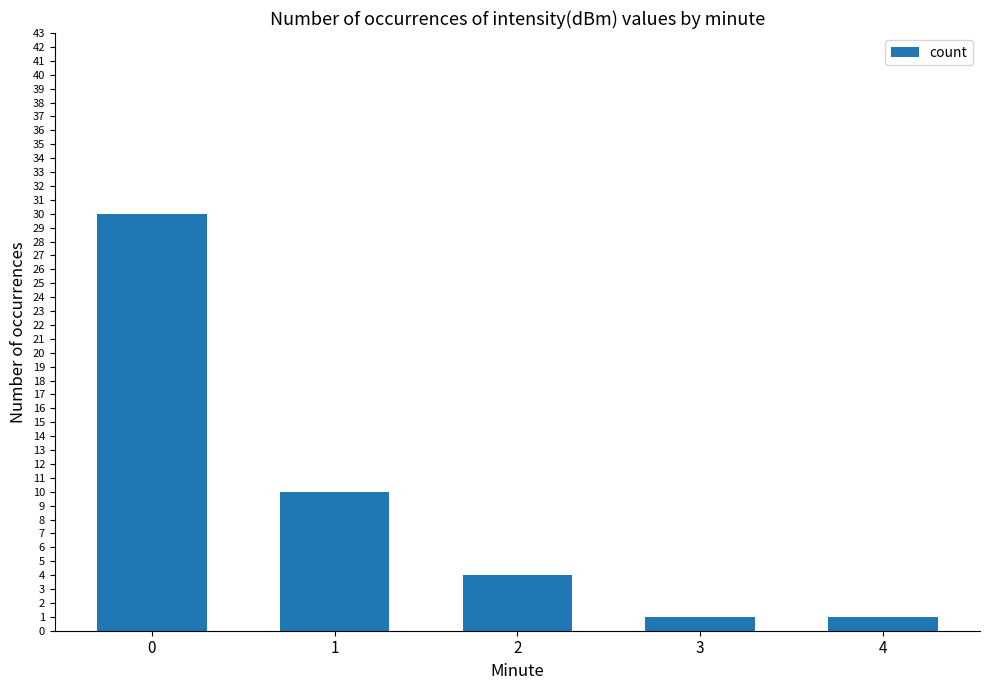

Does the chart contain stacked bars?

No